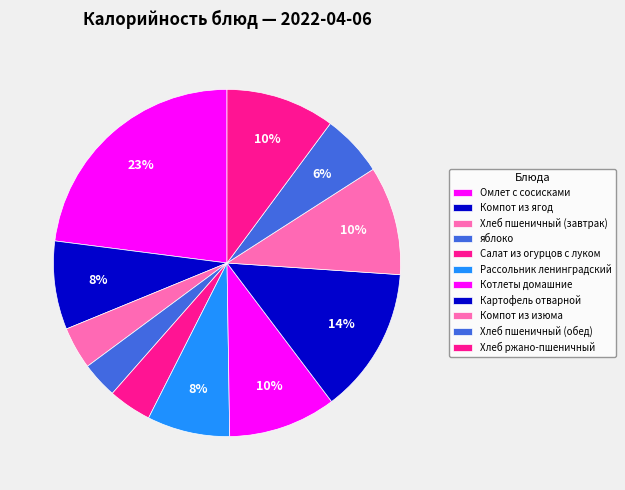

To the nearest percent, what is the combined percentage of Хлеб ржано-пшеничный and Хлеб пшеничный (обед)?

16%